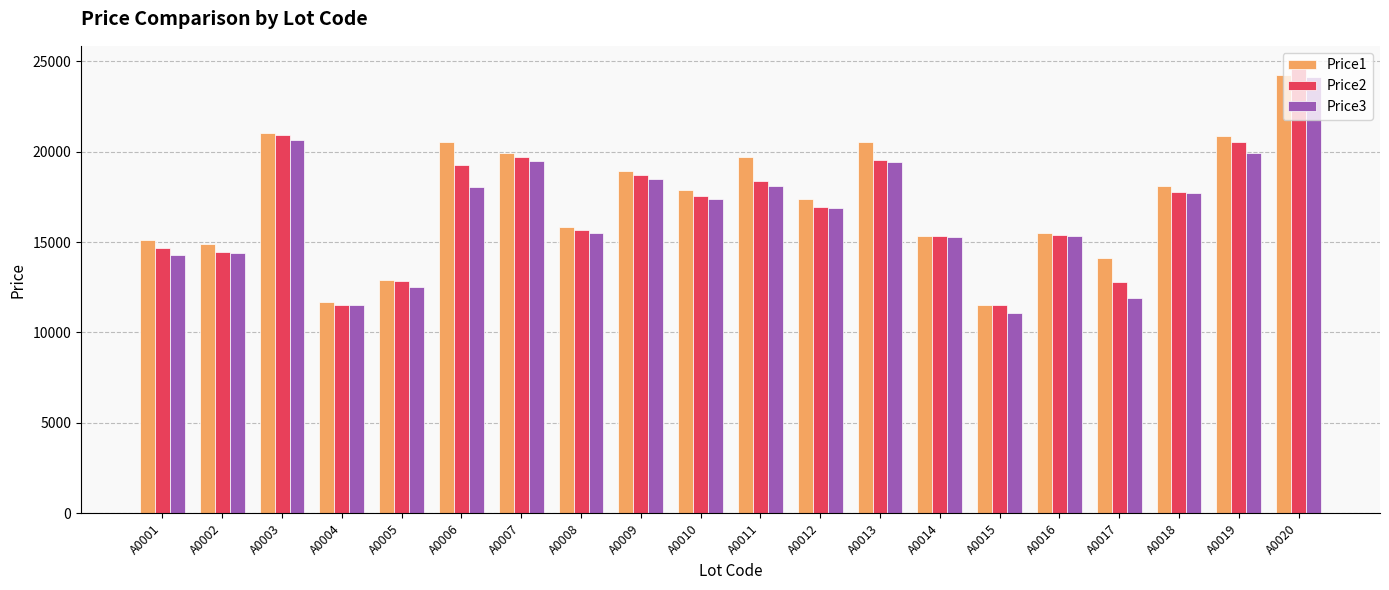

Count the number of data series in this chart.

3